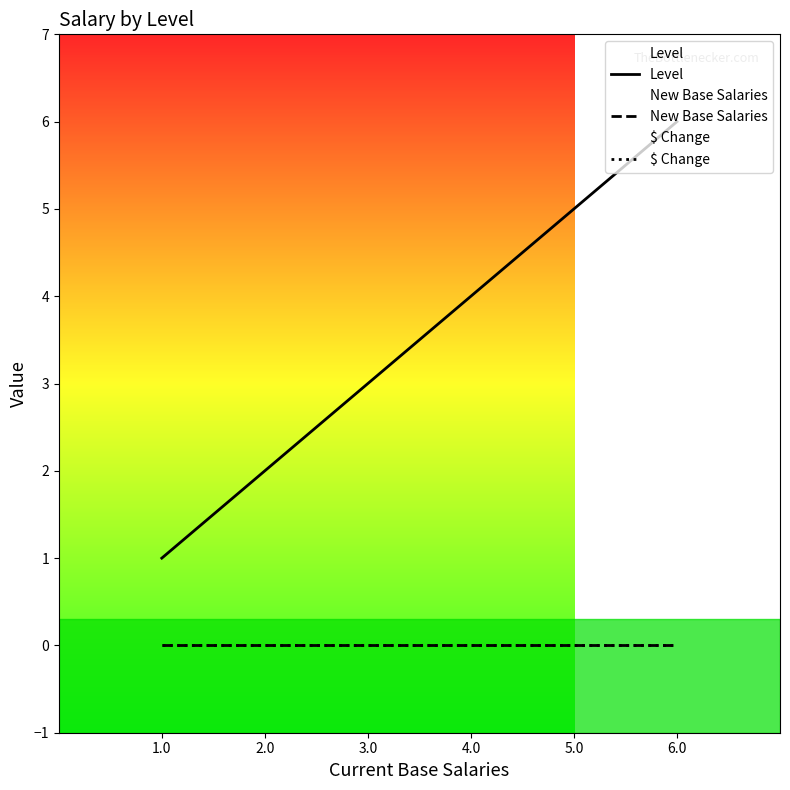

True or false: New Base Salaries and $ Change cross at least once.

False